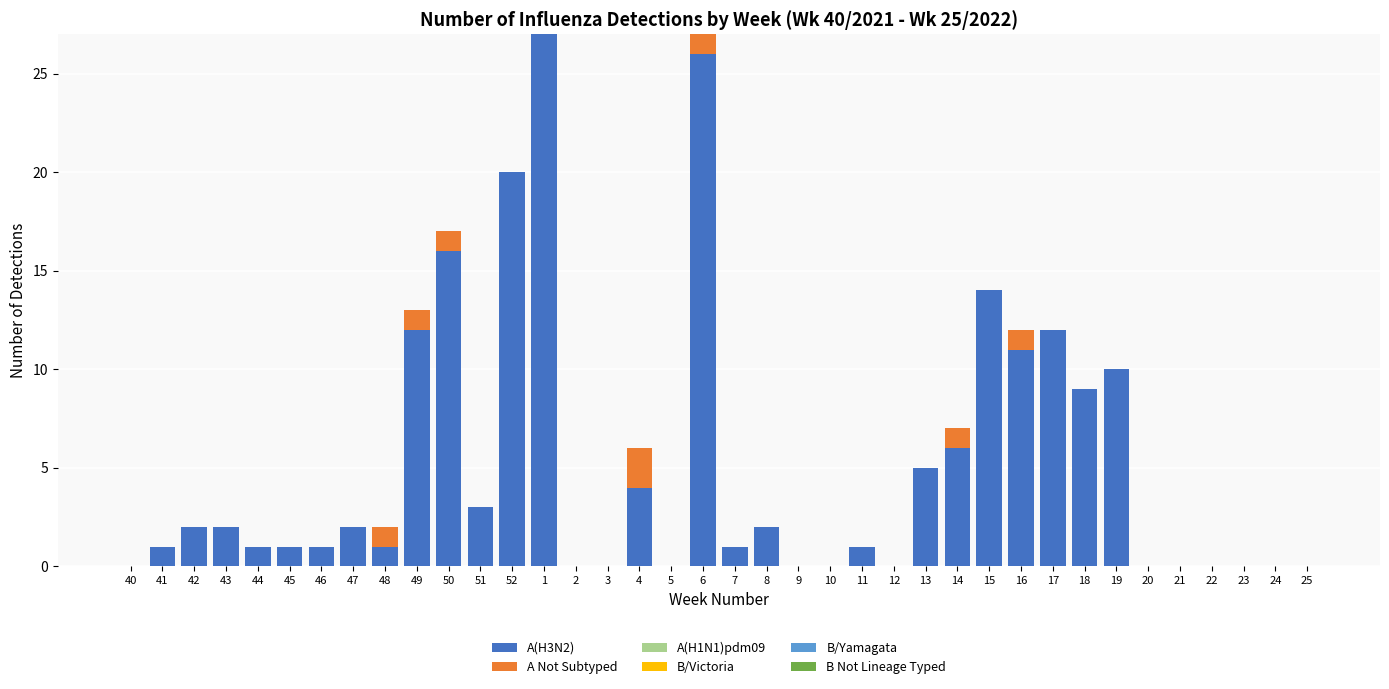

True or false: A(H3N2) has a value of 6 at 14.

True